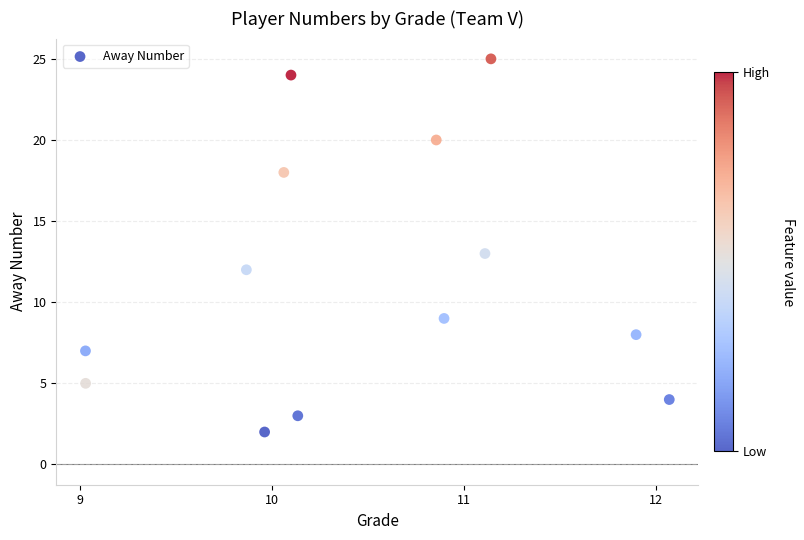

What is the range of Y values (max minus min)?

23